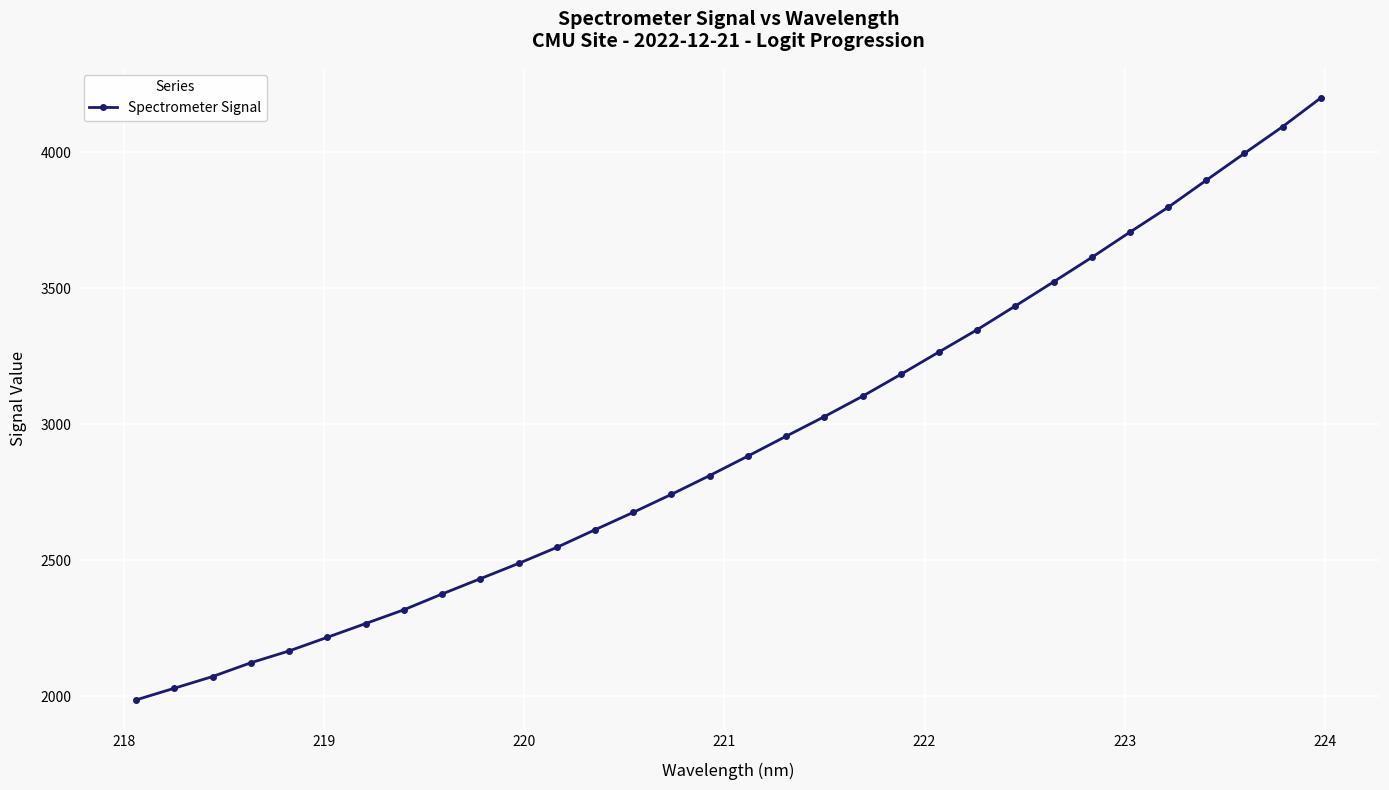

How many data points are above 2883?

16